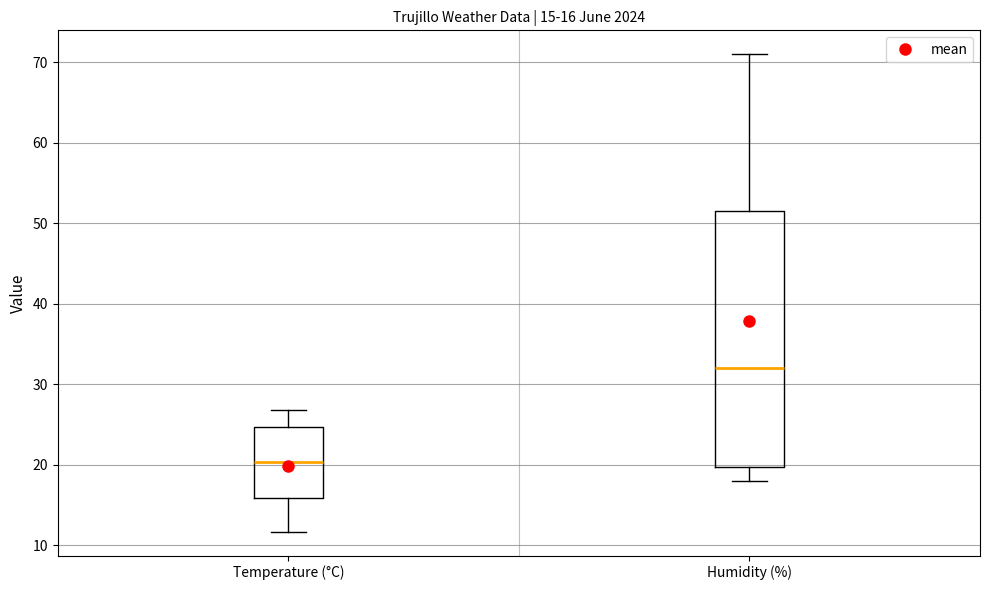

Comparing the boxes themselves (not the whiskers), which one is the tallest?

Humidity (%)